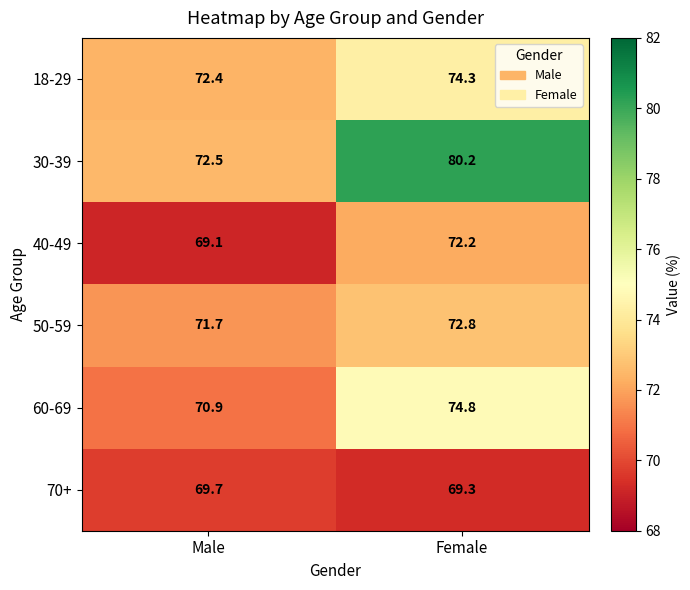

Is it true that 30-39 equals 39.9 at Female?

False